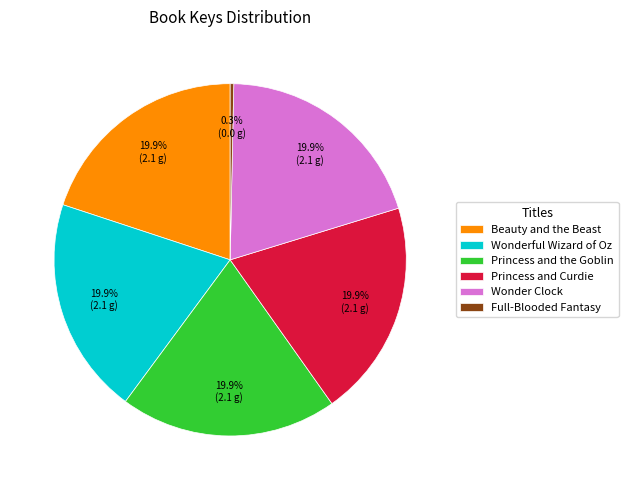

What percentage is the Wonder Clock slice, to the nearest percent?

20%